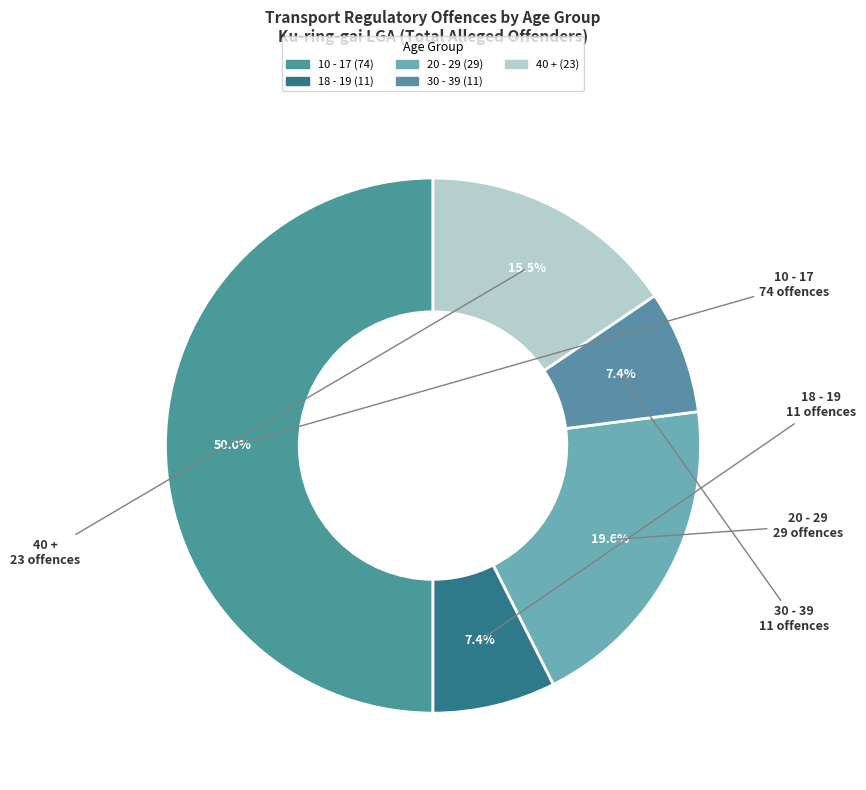

To the nearest percent, what is the average slice percentage?

20%